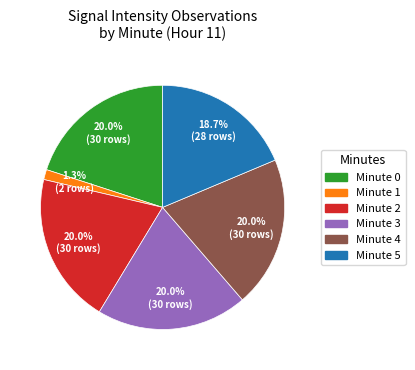

Is there a majority slice in this chart?

No